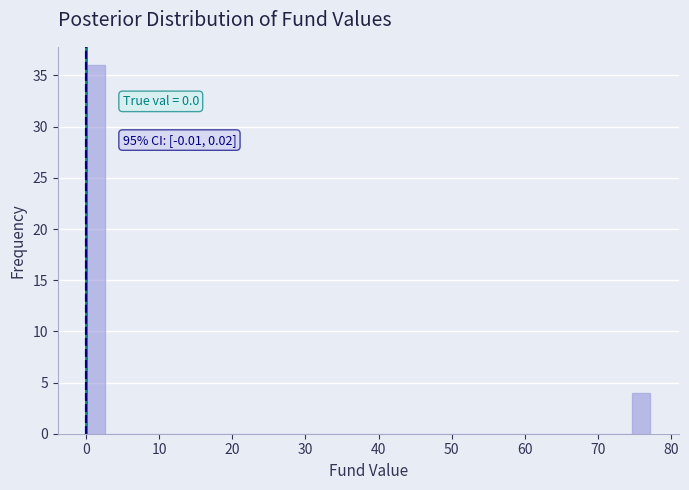

Read against the x-axis, roughly where is the centre of the tallest bar?

1